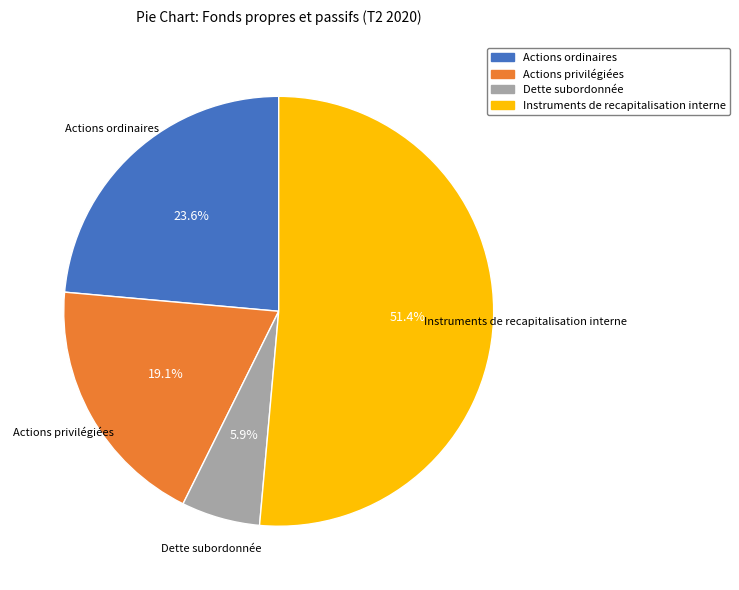

Is there any slice that represents more than half of the pie?

Yes